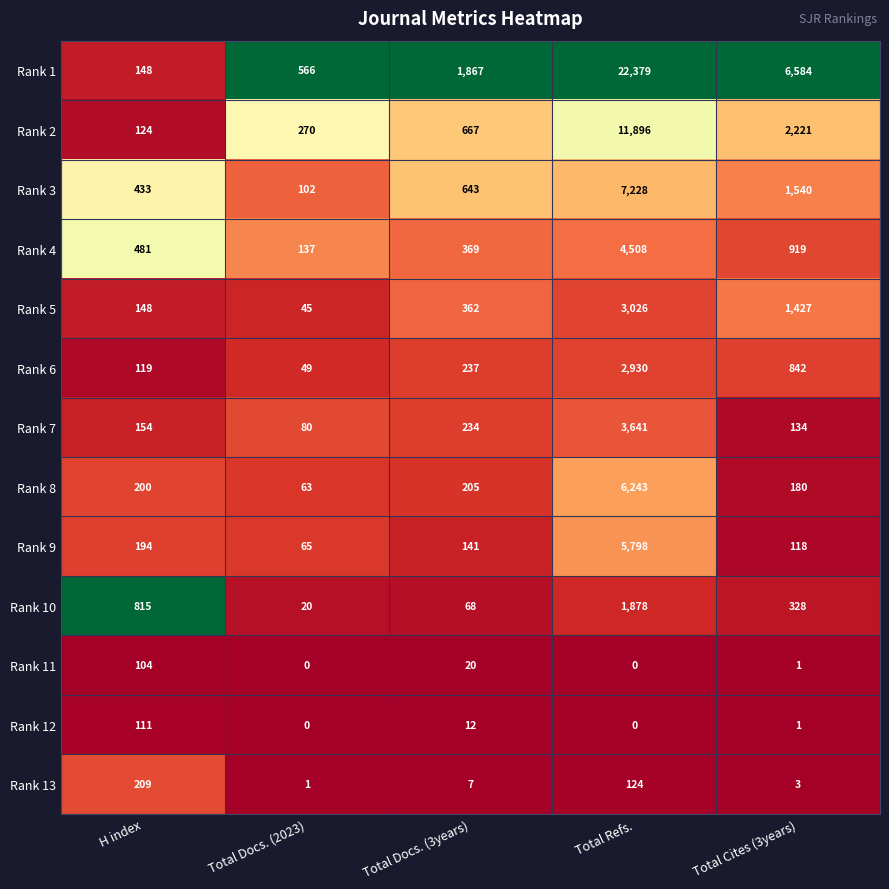

At which category does the chart reach its peak across all series?

Total Refs.